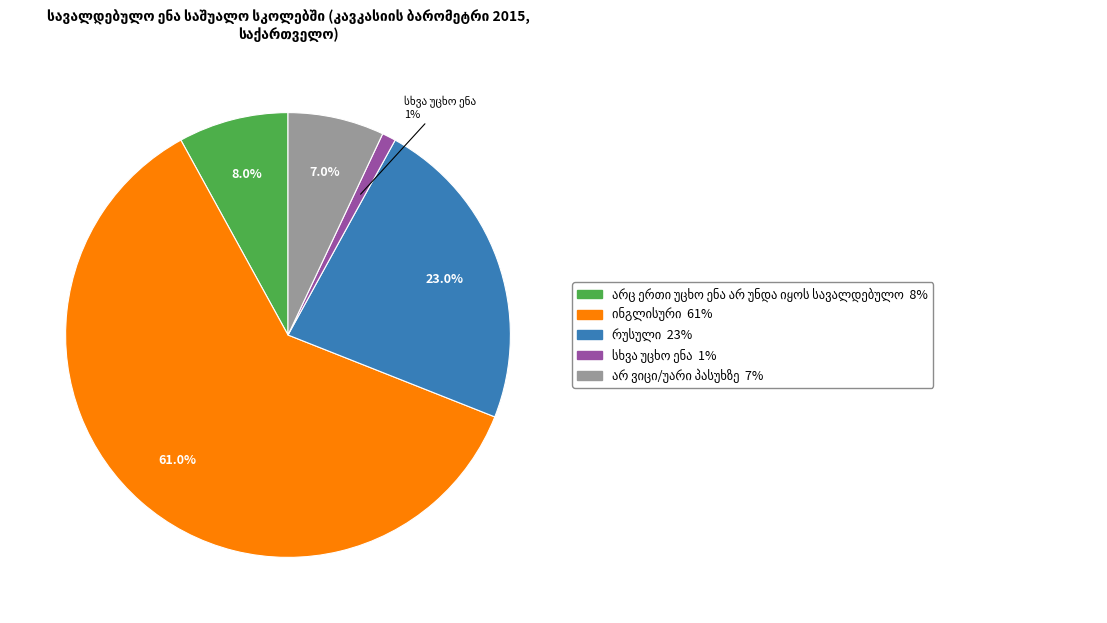

Is there a majority slice in this chart?

Yes